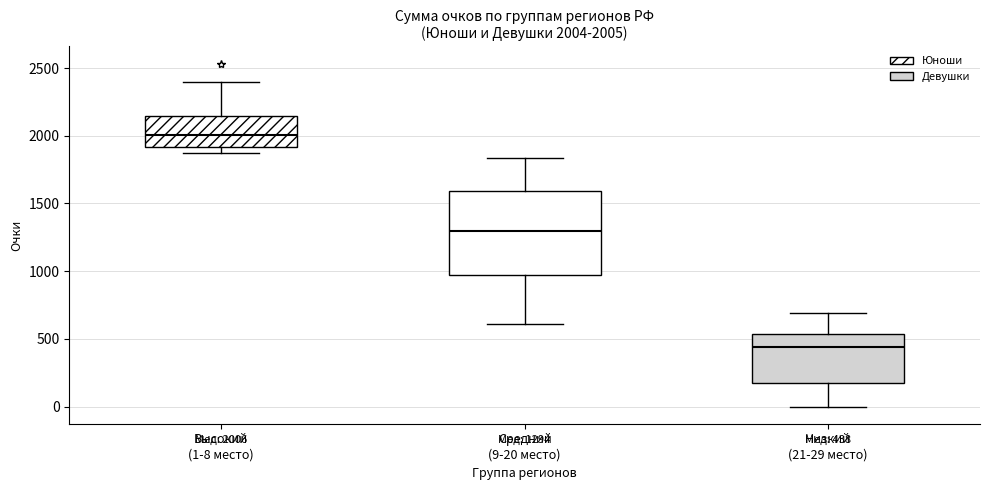

Which box's median line is the highest?

Высокий (1-8 место)